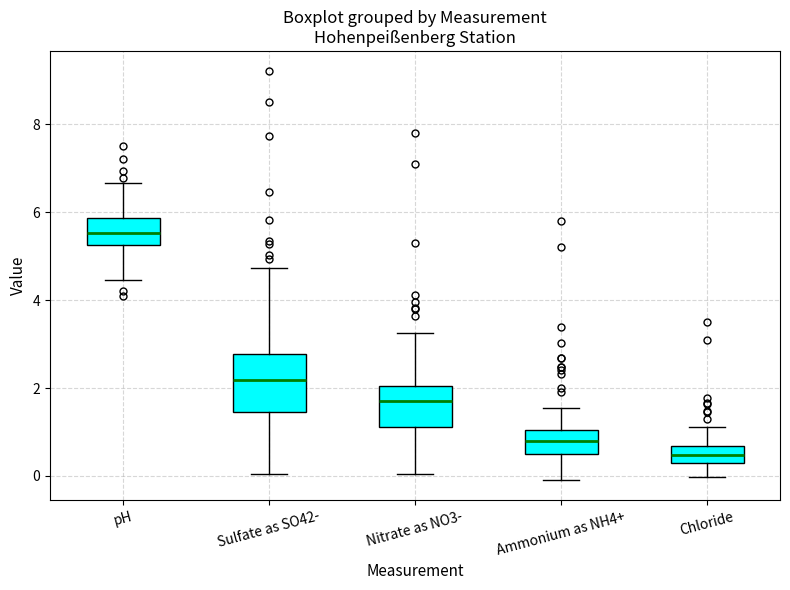

Reading left to right, transcribe this box plot: for each box, give where its median line is, the range the box spans, and where its two whiskers end, as read against the y-axis. The values are not printed on the chart, so give them approximately, as read against the axis.

pH: median 5.6, box 5.2 to 5.8, whiskers 4.4 to 6.6
Sulfate as SO42-: median 2.2, box 1.4 to 2.8, whiskers 0.0 to 4.8
Nitrate as NO3-: median 1.8, box 1.2 to 2.0, whiskers 0.0 to 3.2
Ammonium as NH4+: median 0.8, box 0.4 to 1.0, whiskers 0.0 to 1.6
Chloride: median 0.4, box 0.2 to 0.6, whiskers 0.0 to 1.2